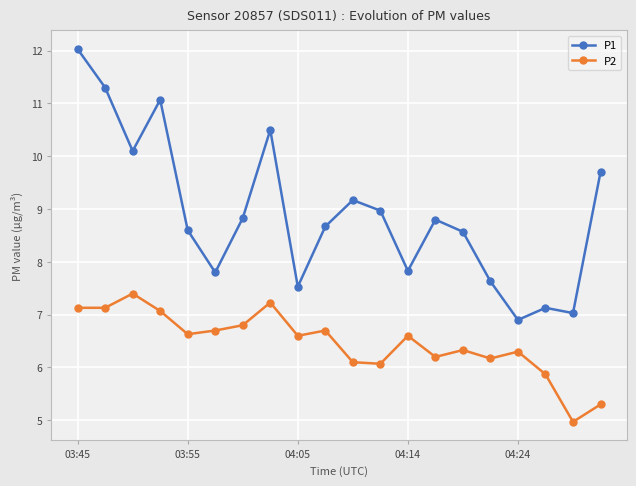

Which series has the largest range (max minus min)?

P1